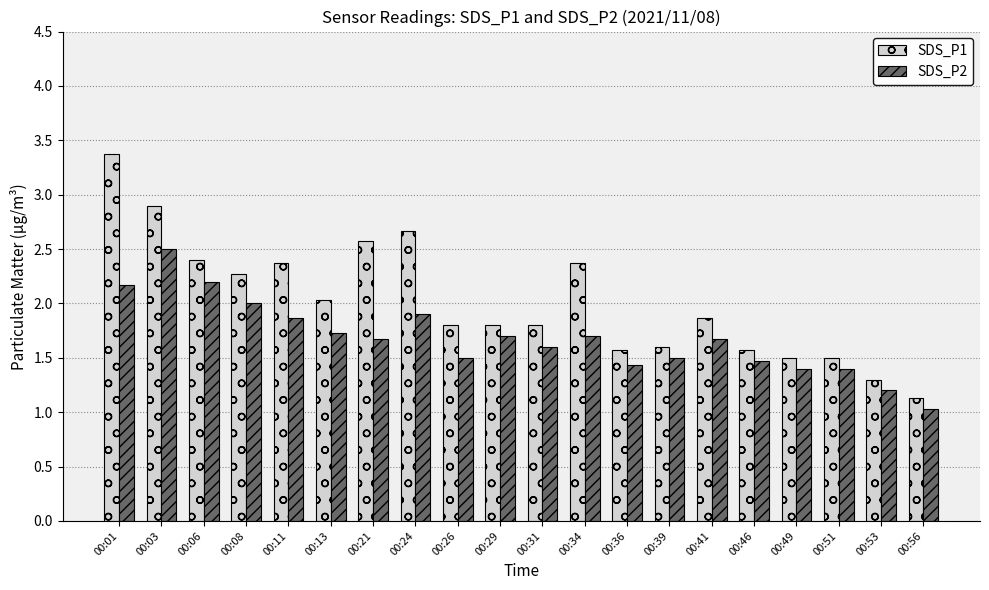

The SDS_P1 series shows 3.4 at 00:06. True or false?

False